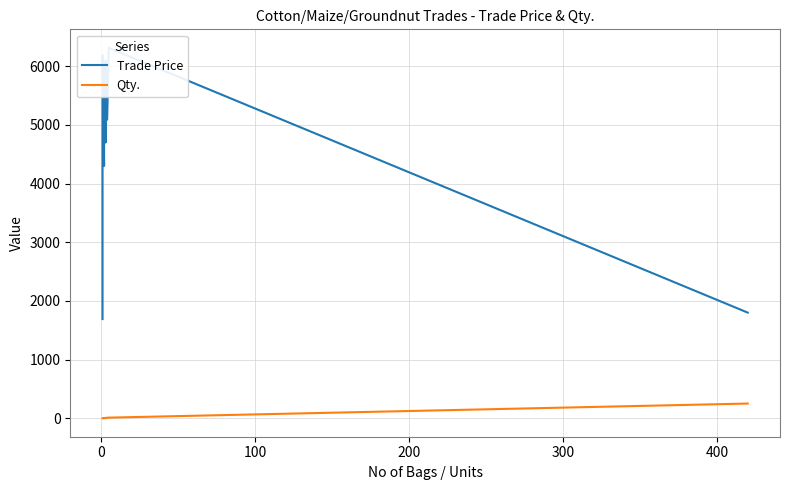

What is the smallest value displayed?

0.2